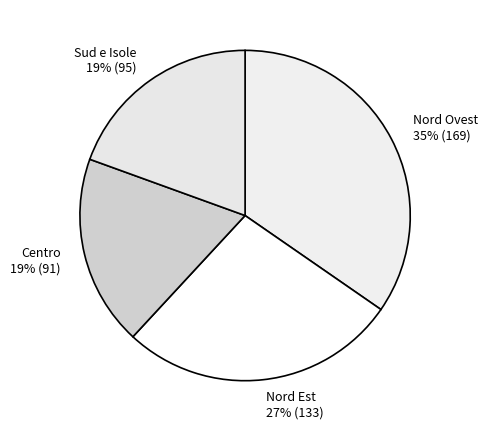

Between Nord Ovest and Centro, which is larger?

Nord Ovest